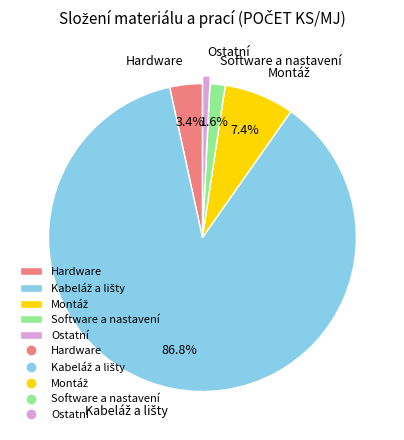

Which slice is the smallest?

Ostatní